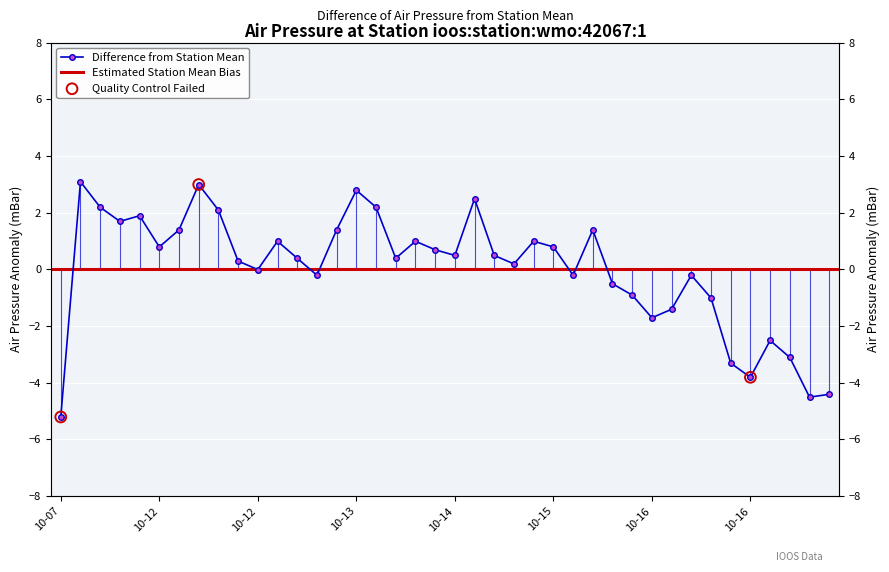

What is the change in value from 2016-10-11T23:40Z to 2016-10-14T20:40Z?

-1.2